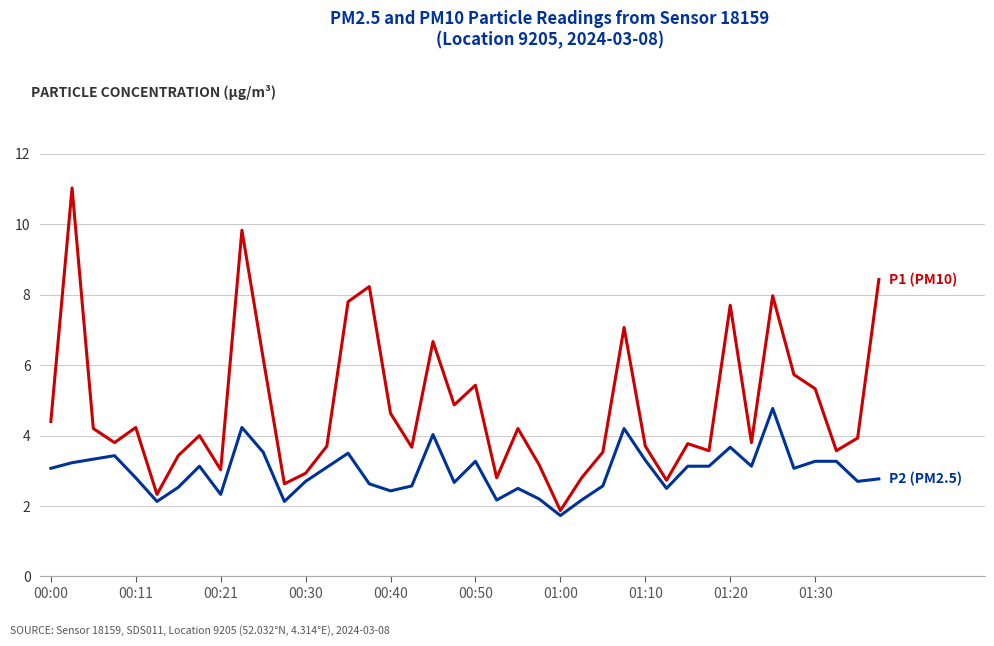

What is the maximum value shown in the chart?

11.0